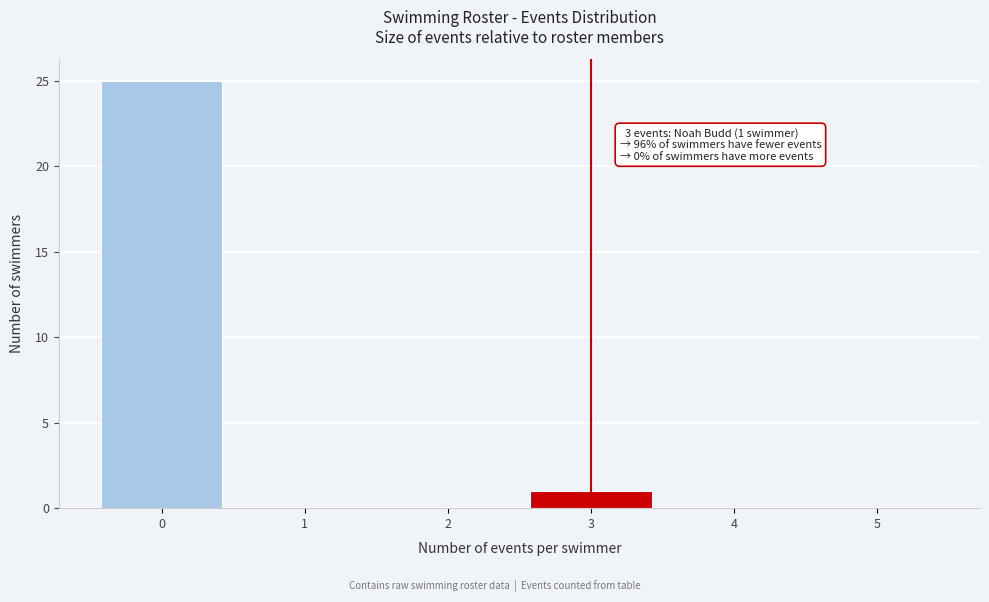

Reading left to right, extract all data points from this chart.

0=25	1=0	2=0	3=1	4=0	5=0